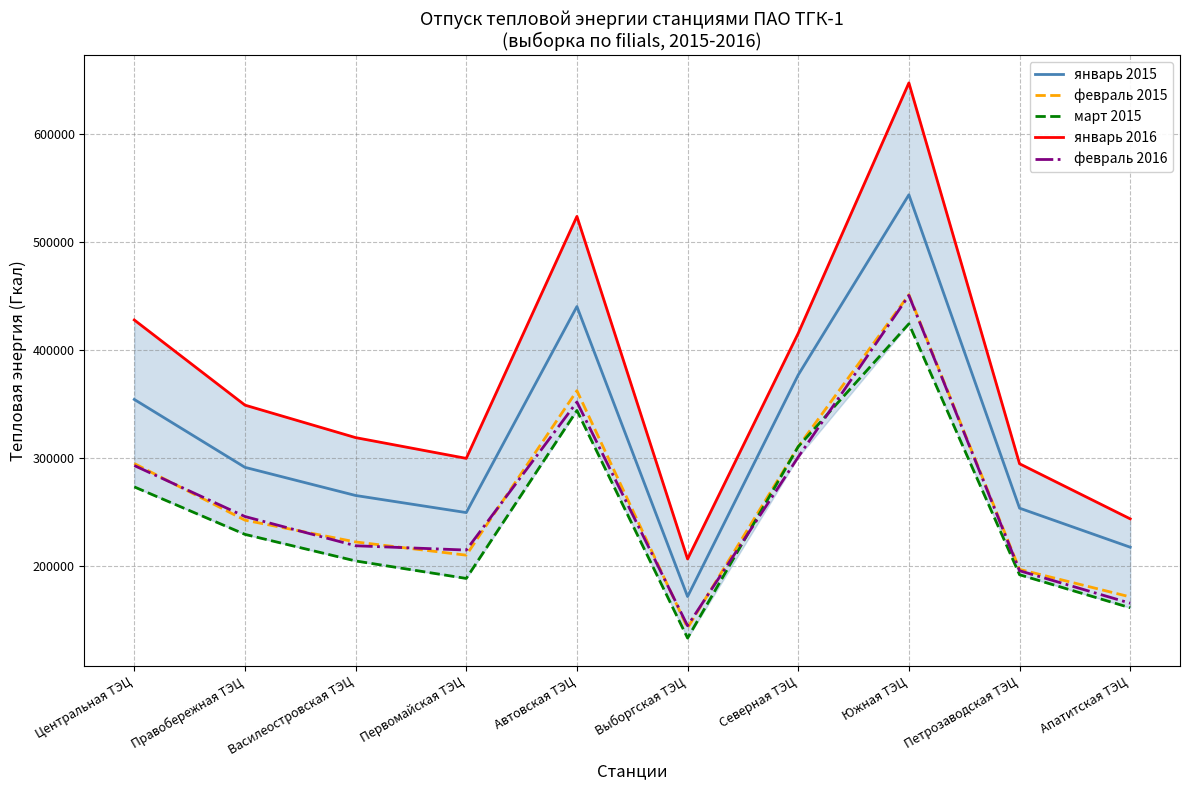

How many values in the март 2015 series exceed 229054?

4